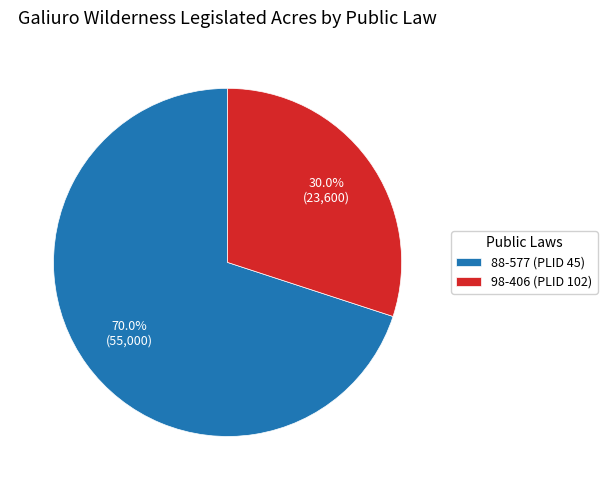

Is it true that 98-406 (PLID 102) is 44% of the pie?

False